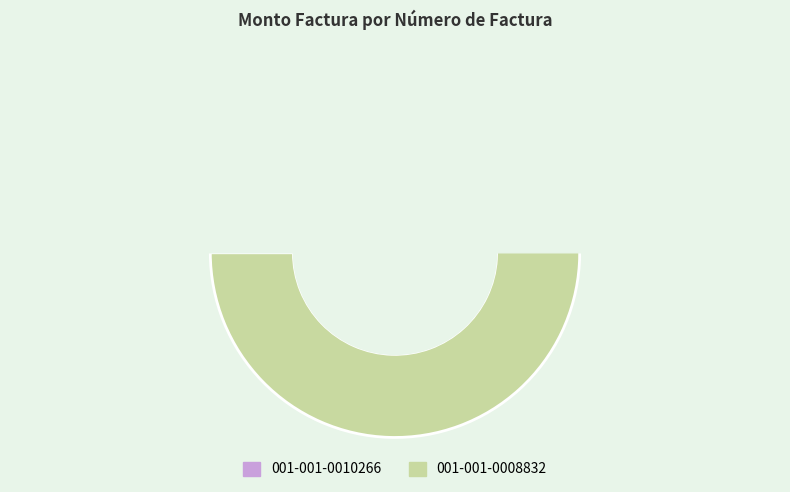

Which slice is the largest?

001-001-0008832